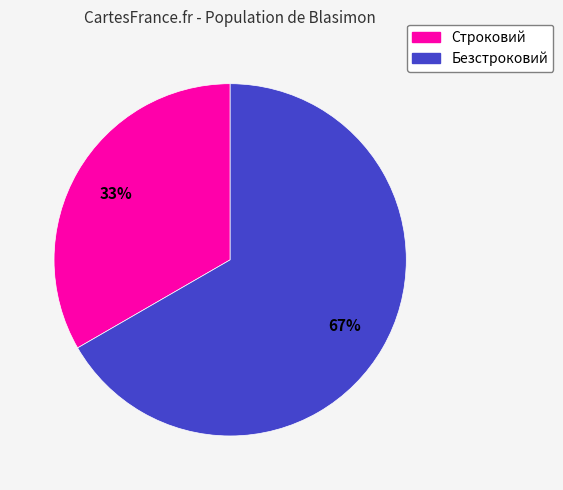

How many segments does this pie chart have?

2